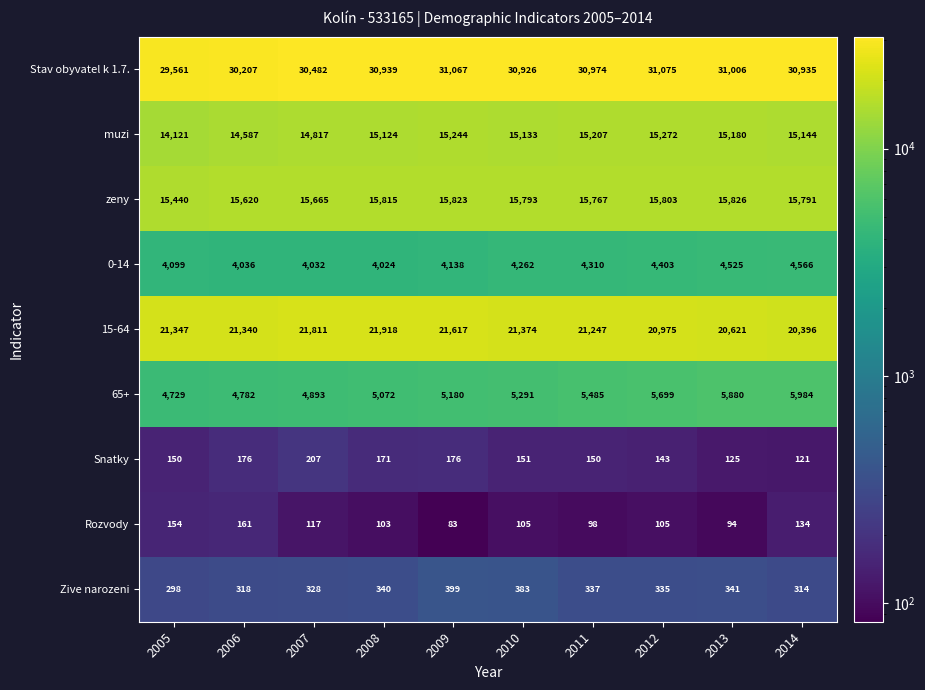

At which label does muzi first exceed 15144?

2009